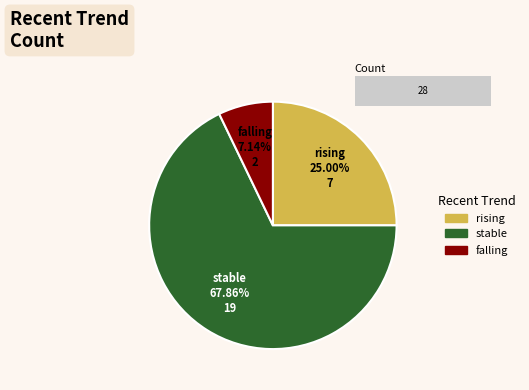

Do rising and stable together represent more than half of the pie?

Yes